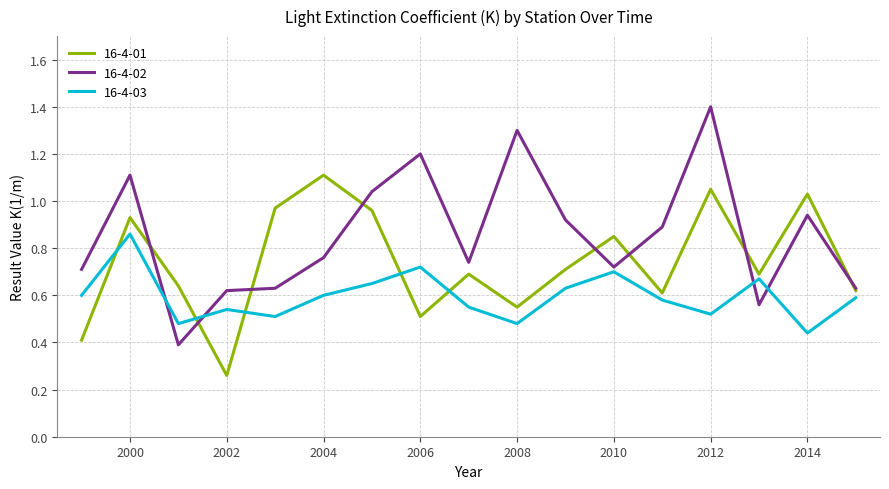

In 16-4-01, how many points are higher than both neighbors (excluding endpoints)?

6